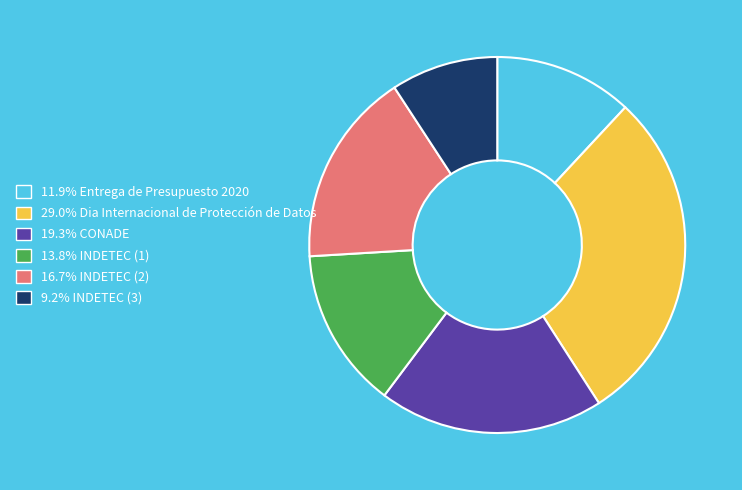

Does any single category account for the majority?

No